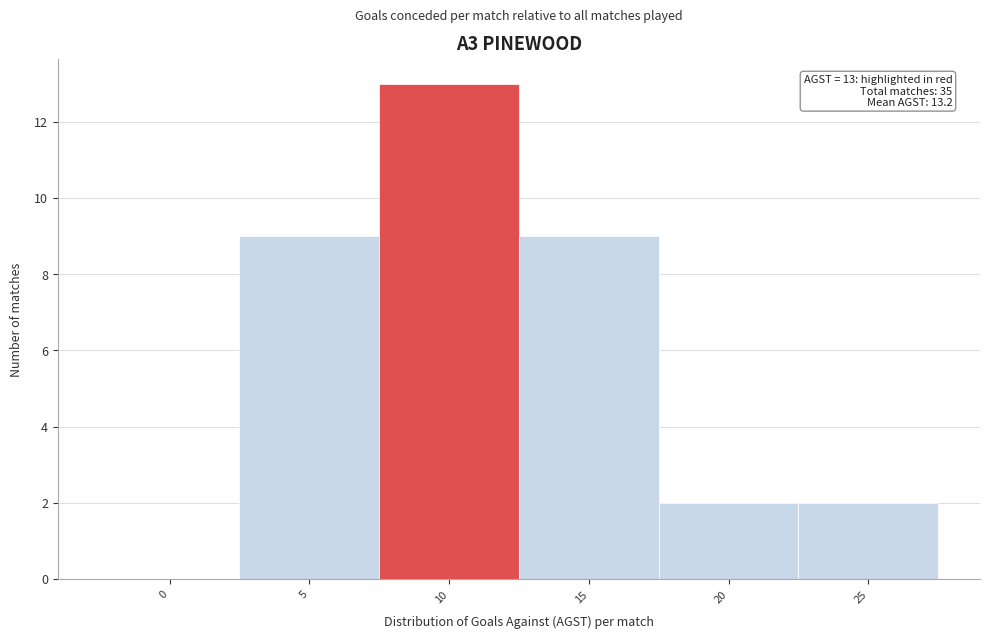

Reading left to right, list all the values displayed in this chart.

0=0	5=9	10=13	15=9	20=2	25=2